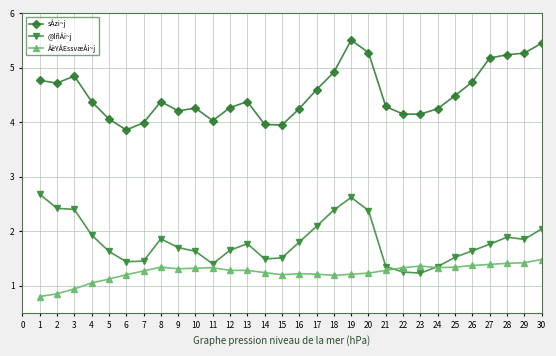

List the series in order of their peak value, lowest first.

ÅèYÅEssvæÅi~j, @lñÅi~j, sÅzi~j